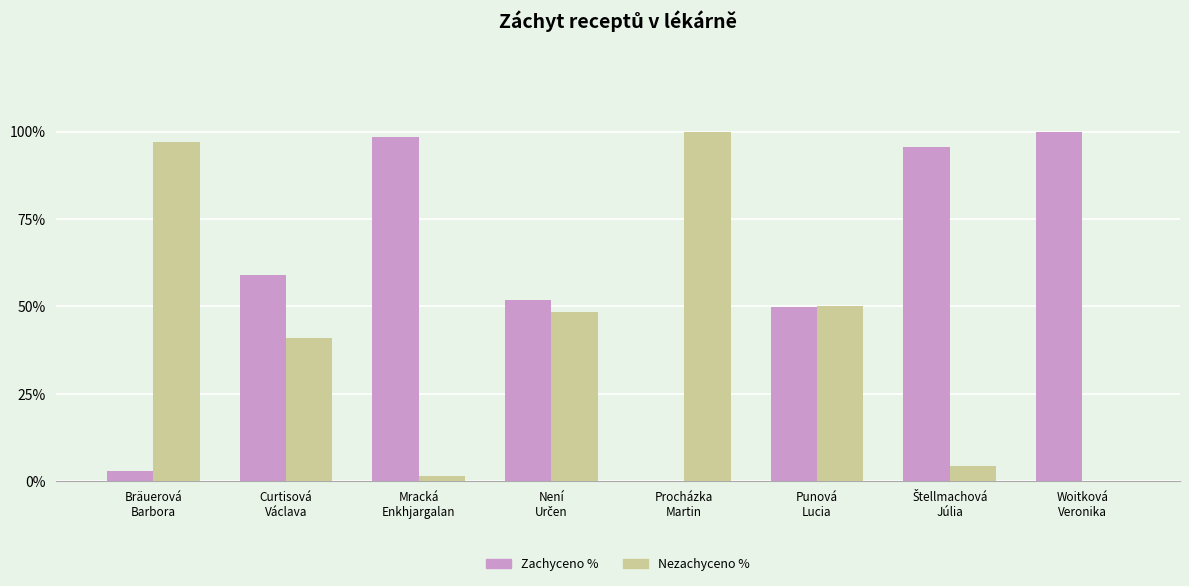

At which label is Zachyceno % closest to 0?

Procházka
Martin